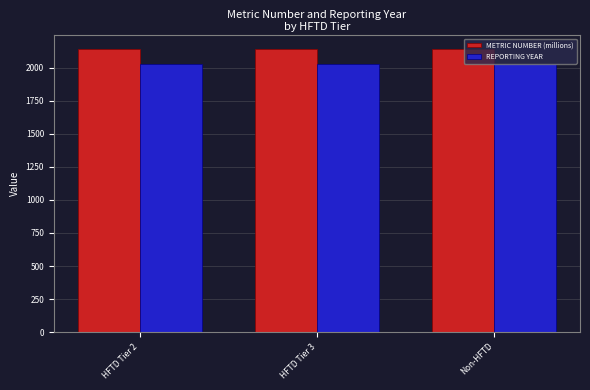

What is the minimum value shown in the chart?

2026.0